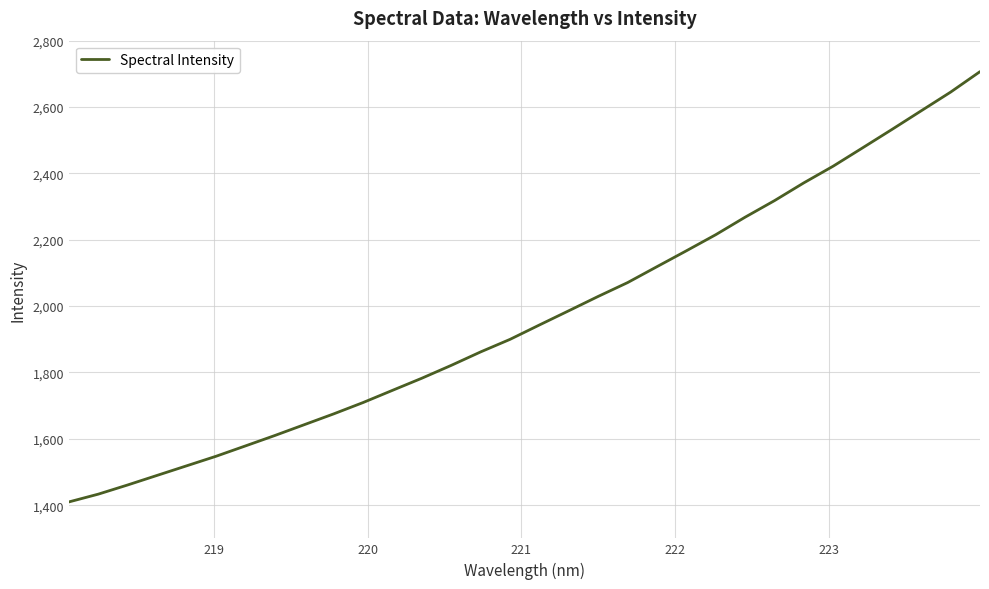

What is the difference between the maximum and minimum values?

1296.8